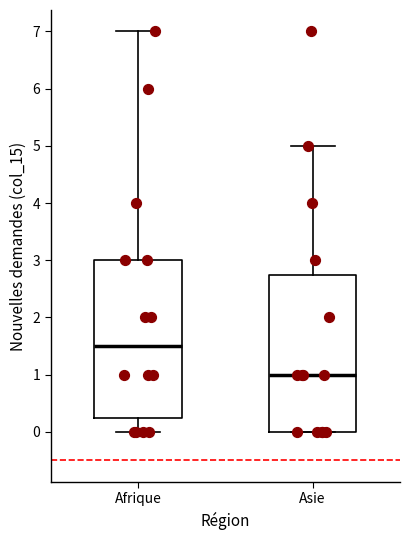

Reading left to right, read every box against the y-axis: the position of its median line, the range the box covers, and the ends of its whiskers. The values are not printed on the chart, so give them approximately, as read against the axis.

Afrique: median 1.5, box 0.3 to 3.0, whiskers 0.0 to 7.0
Asie: median 1.0, box 0.0 to 2.8, whiskers 0.0 to 5.0